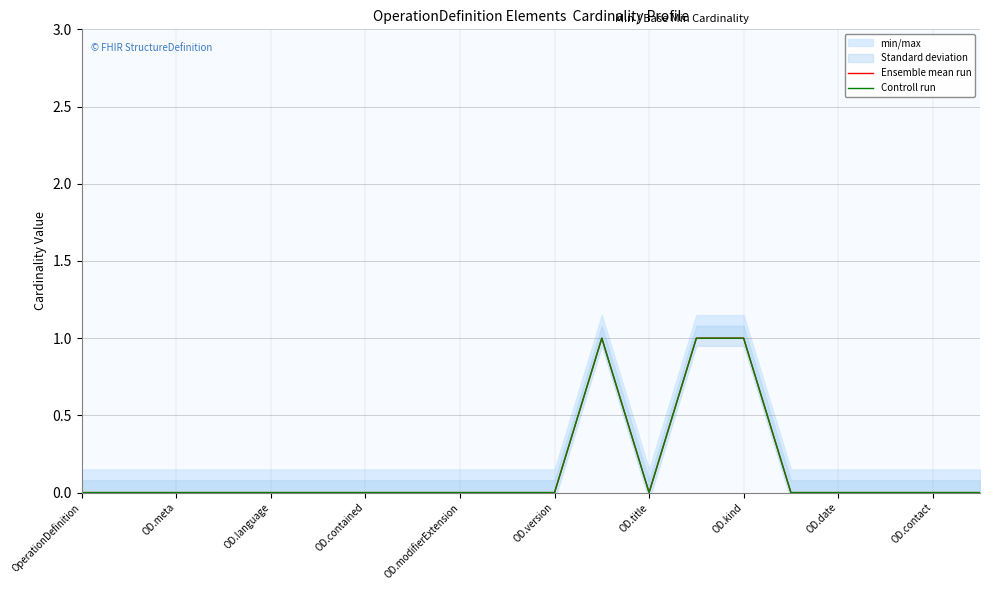

At which label is Ensemble mean run closest to 0?

OperationDefinition